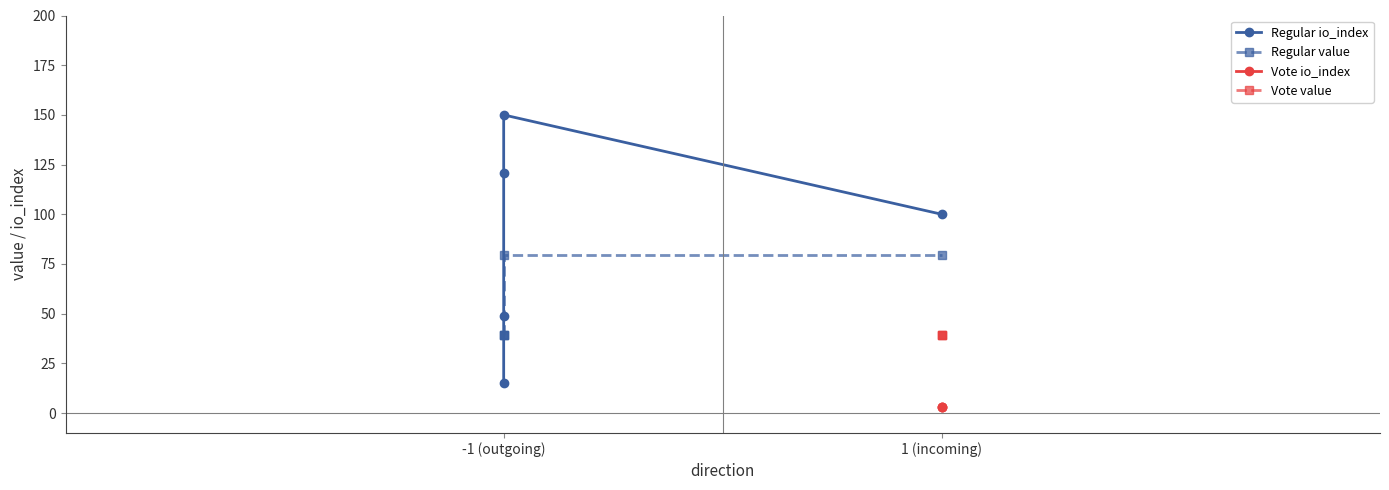

What is the greatest value displayed?

150.0